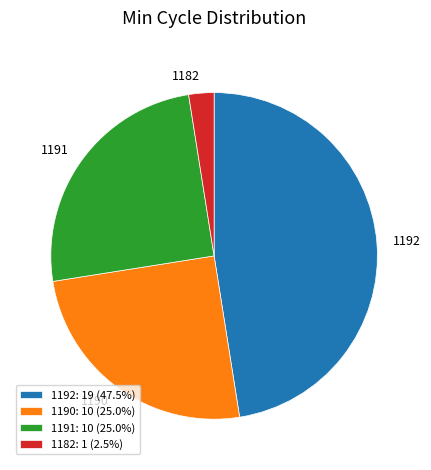

What is the ratio of the value at 1192 to the value at 1182?

19.0